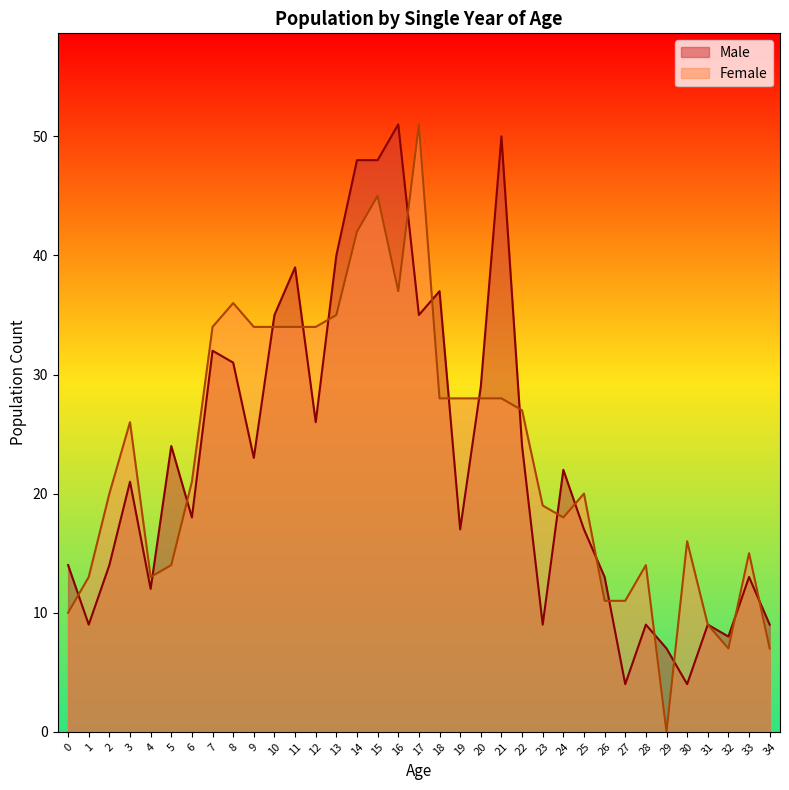

How many times do Male and Female cross each other?

19